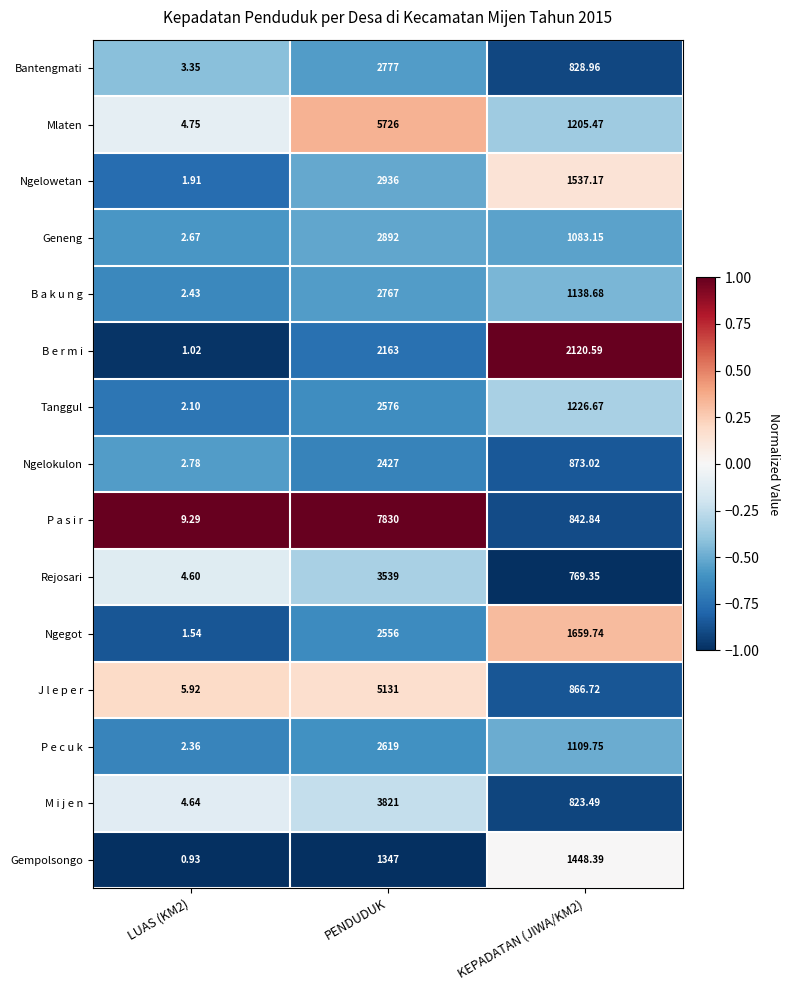

What is the difference between the highest and lowest values at PENDUDUK?

6483.0